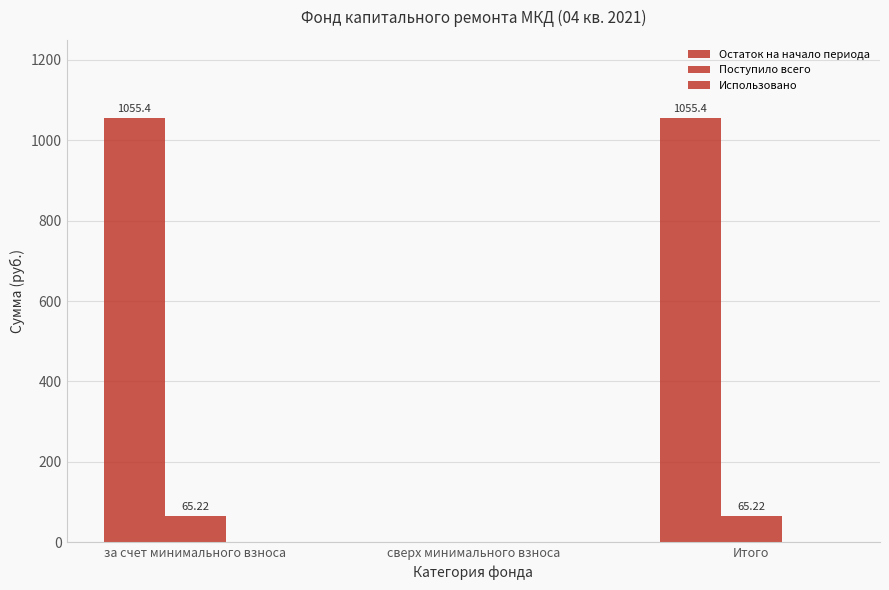

How many groups of bars are there?

3